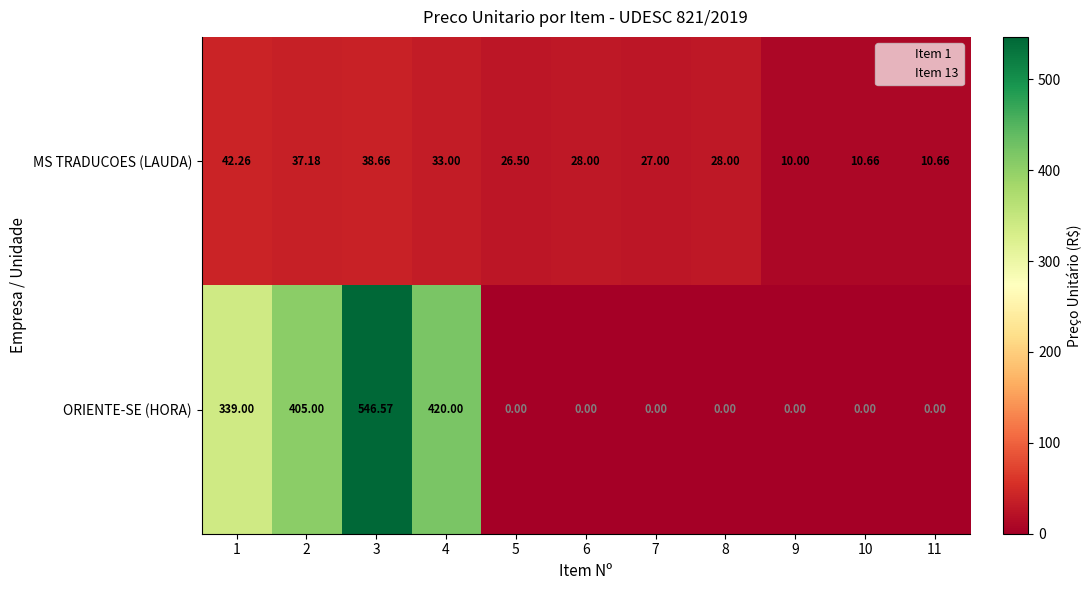

Count the number of data series in this chart.

2